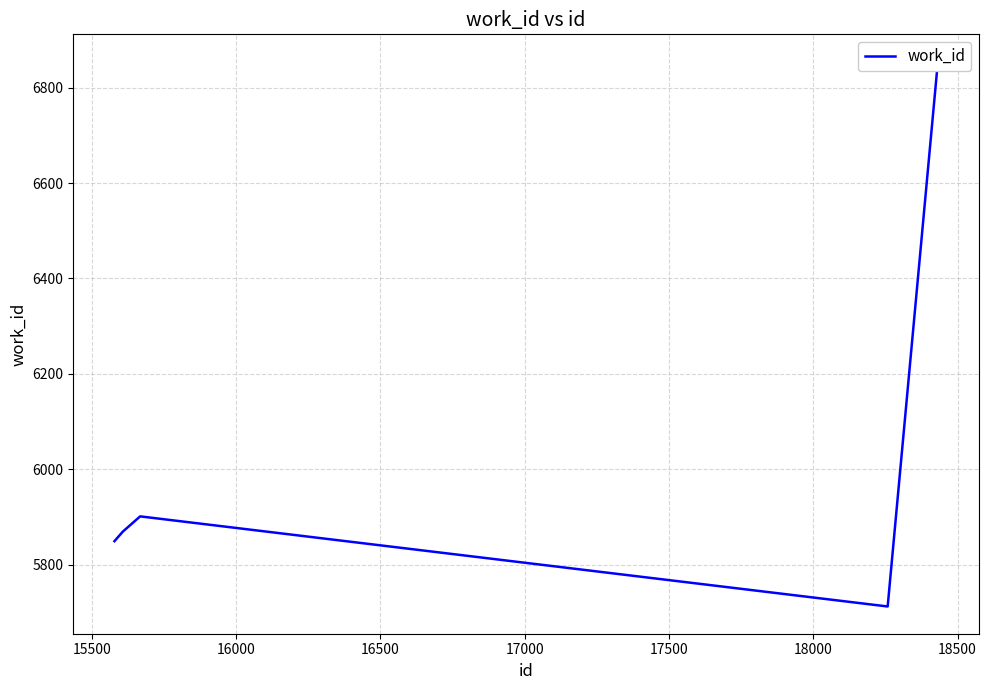

Does the chart display data point markers on the line(s)?

No